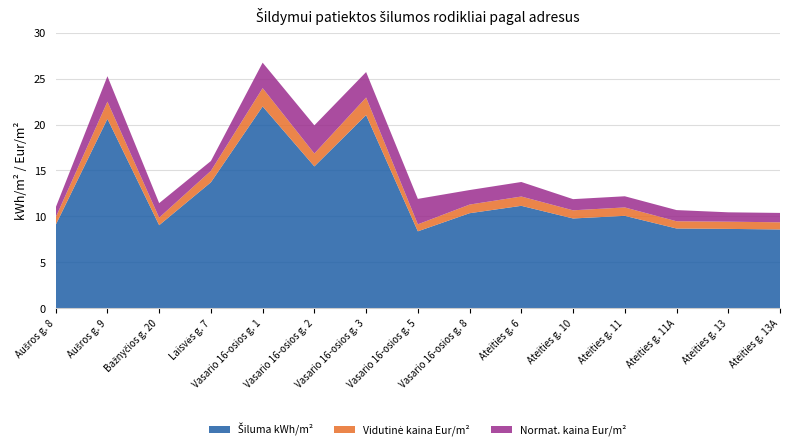

Reading left to right, extract all data points from this chart.

Šiluma kWh/m²: 9.1	20.6	9.0	13.7	22.0	15.4	21.0	8.4	10.3	11.2	9.8	10.1	8.7	8.6	8.6
Vidutinė kaina Eur/m²: 0.8	1.9	0.8	1.2	2.0	1.4	1.9	0.8	0.9	1.0	0.9	0.9	0.8	0.8	0.8
Normat. kaina Eur/m²: 1.1	2.8	1.6	1.1	2.8	3.1	2.8	2.8	1.6	1.6	1.2	1.2	1.2	1.0	1.0